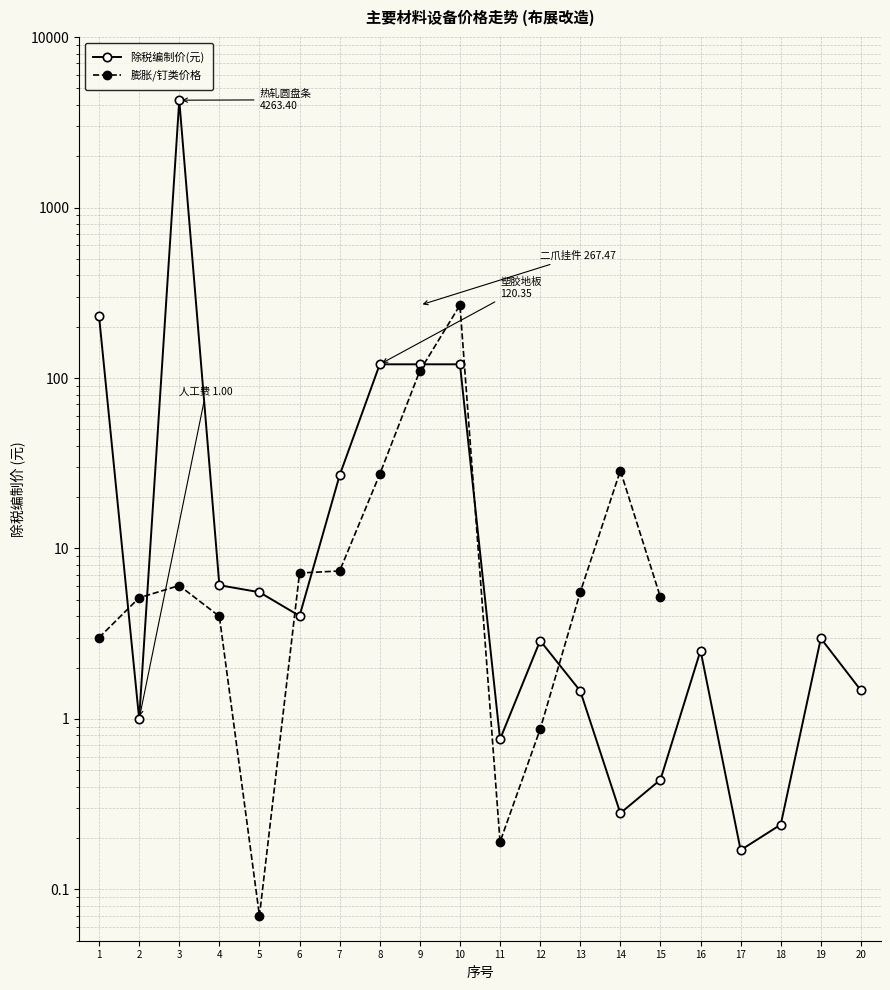

List the labels in order of value, smallest first.

17, 18, 14, 15, 11, 2, 13, 20, 16, 12, 19, 6, 5, 4, 7, 8, 9, 10, 1, 3